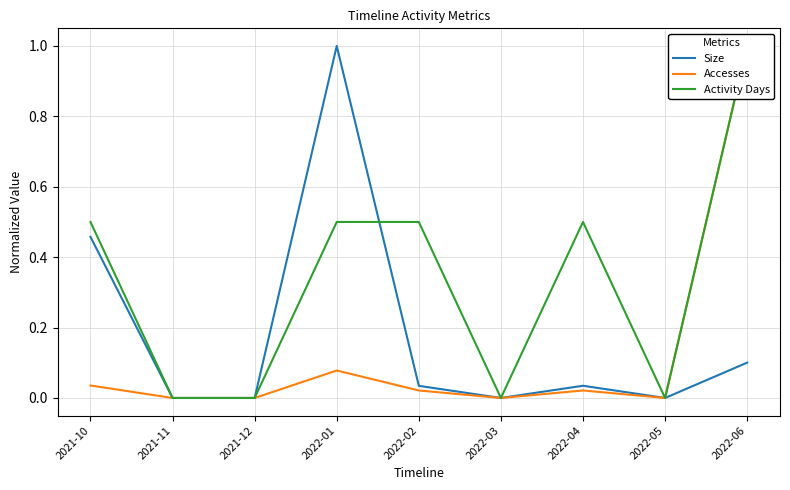

How many positive values does the Size series have?

5